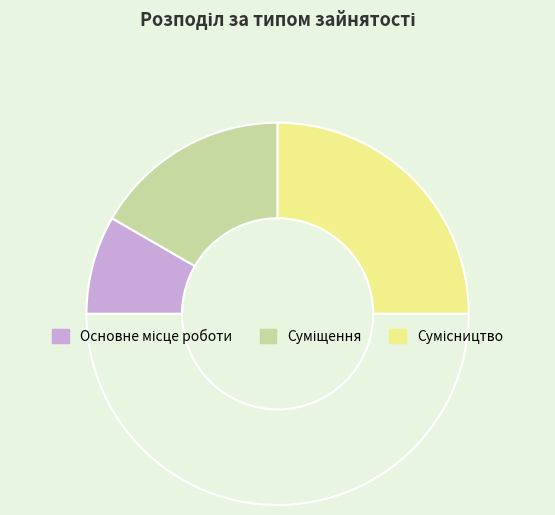

How many segments does this pie chart have?

4